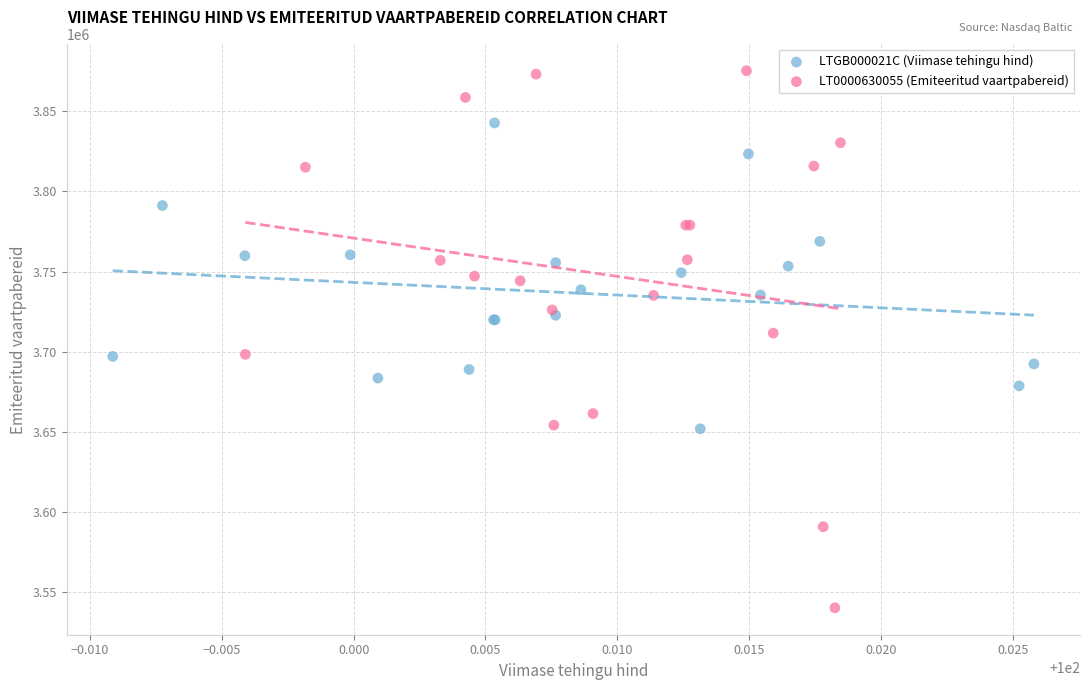

Which series reaches the minimum Y coordinate?

LT0000630055 (Emiteeritud vaartpabereid)